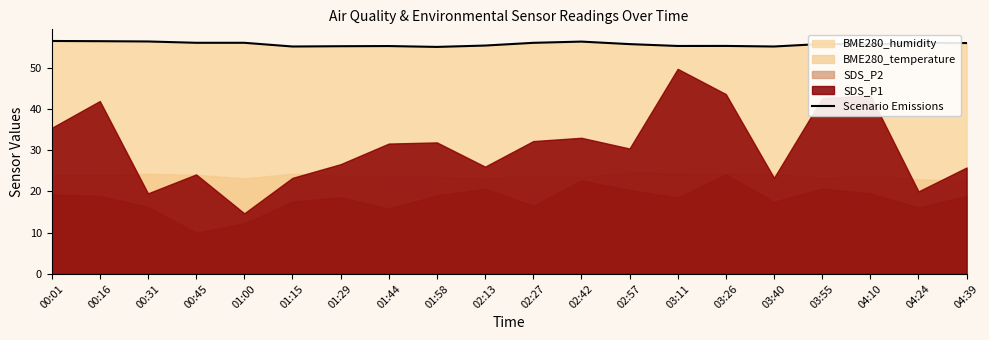

What is the difference between the second highest and second lowest values?

1.3